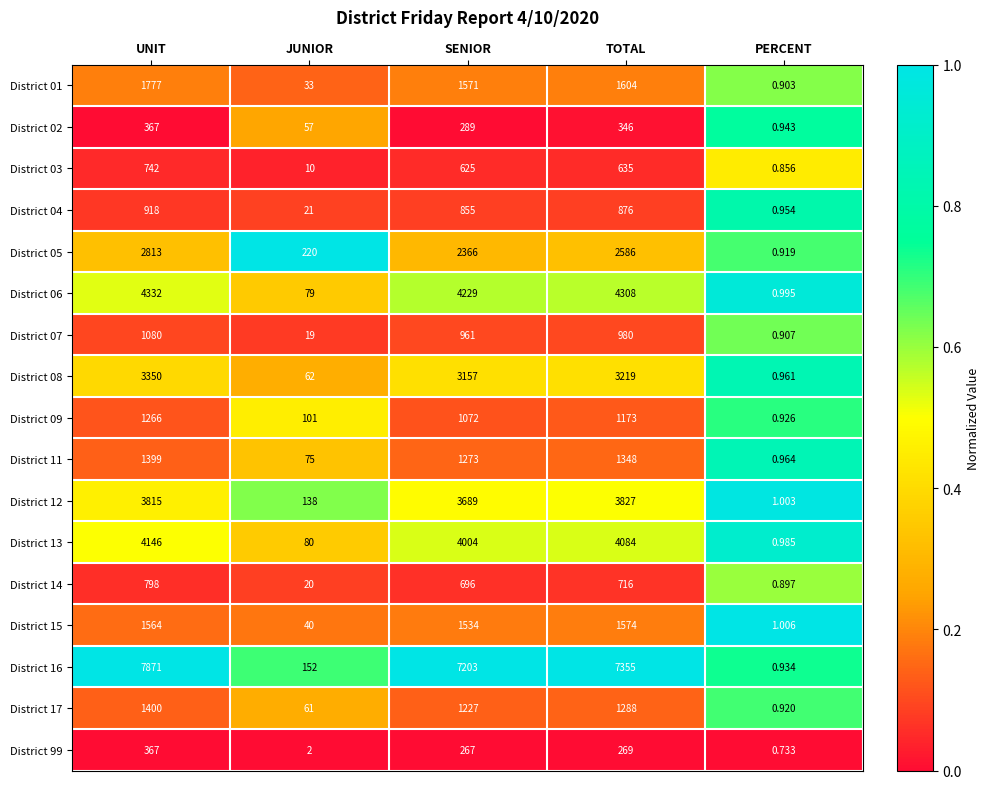

At how many categories does at least one series exceed 0?

5